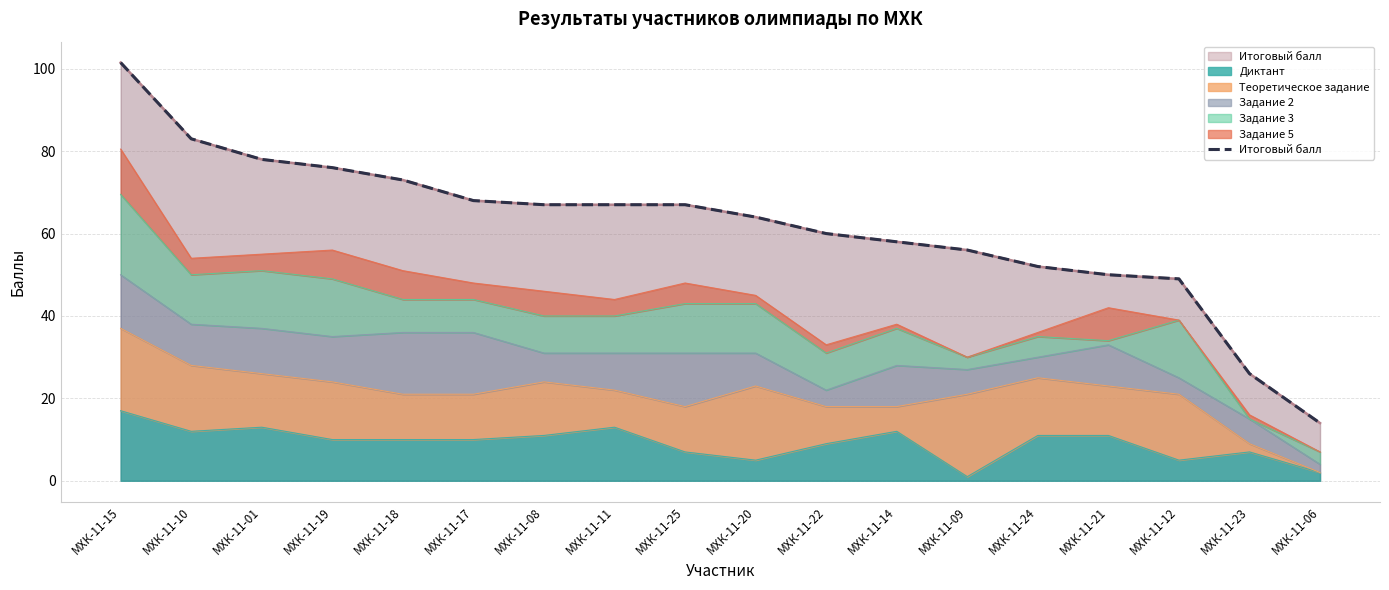

Approximately how many times larger is the value at МХК-11-01 compared to МХК-11-15?

0.8